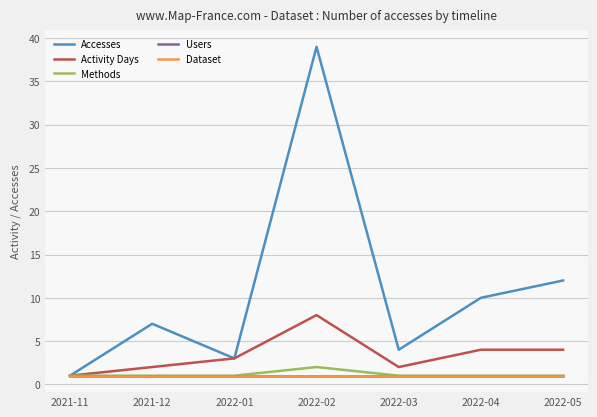

Does the chart display data point markers on the line(s)?

No